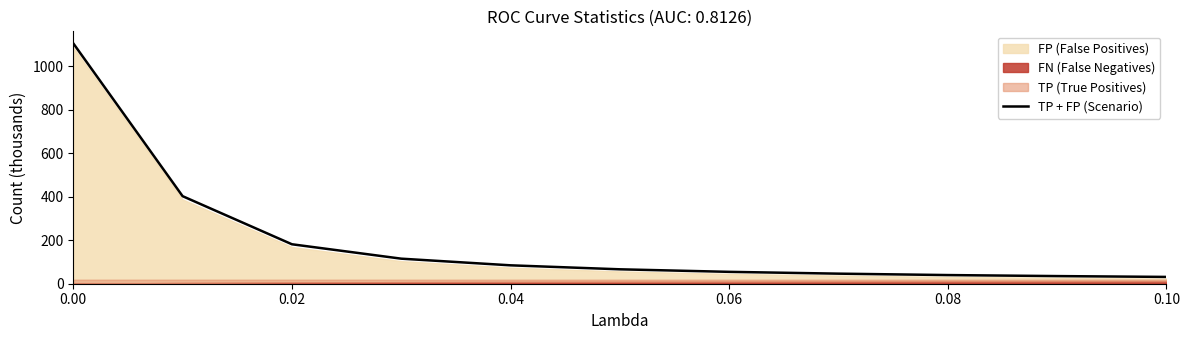

Does the chart display data point markers on the line(s)?

No